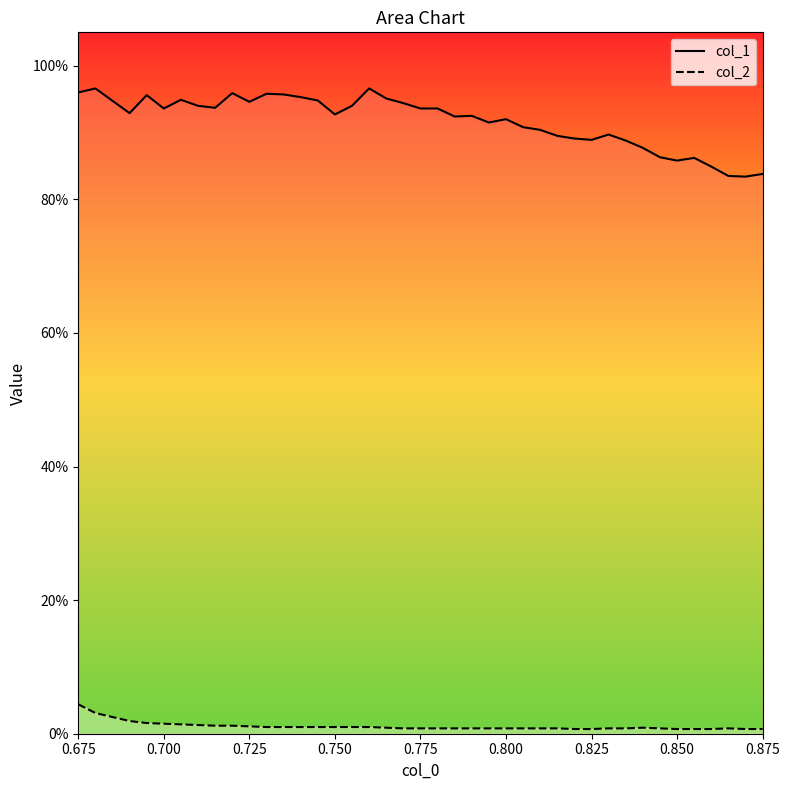

How many interior local peaks does the col_2 series have?

2